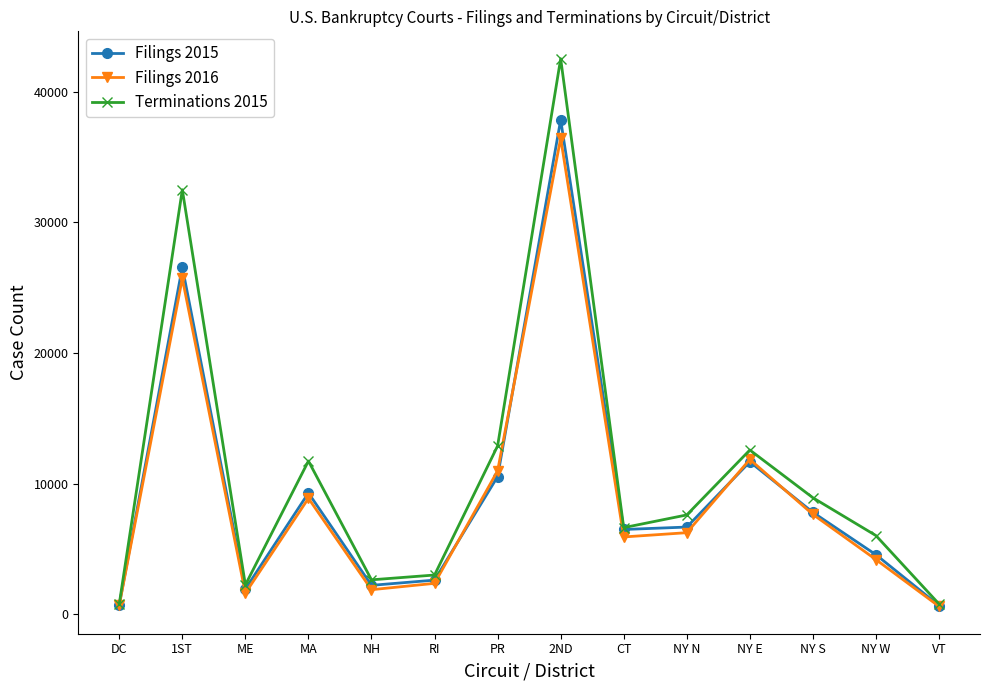

What is the sum of all Filings 2015 values?

129517